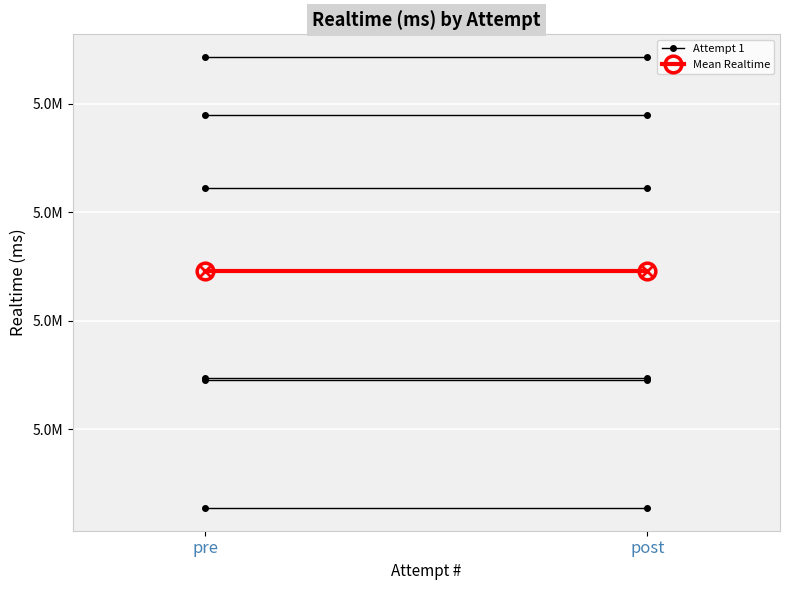

What is the total value across all series at pre?

11378032.7